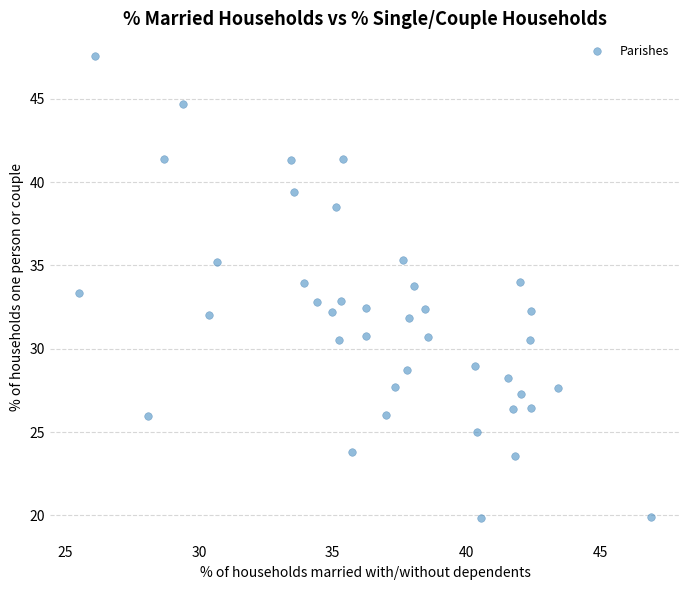

What is the range of Y values (max minus min)?

27.7